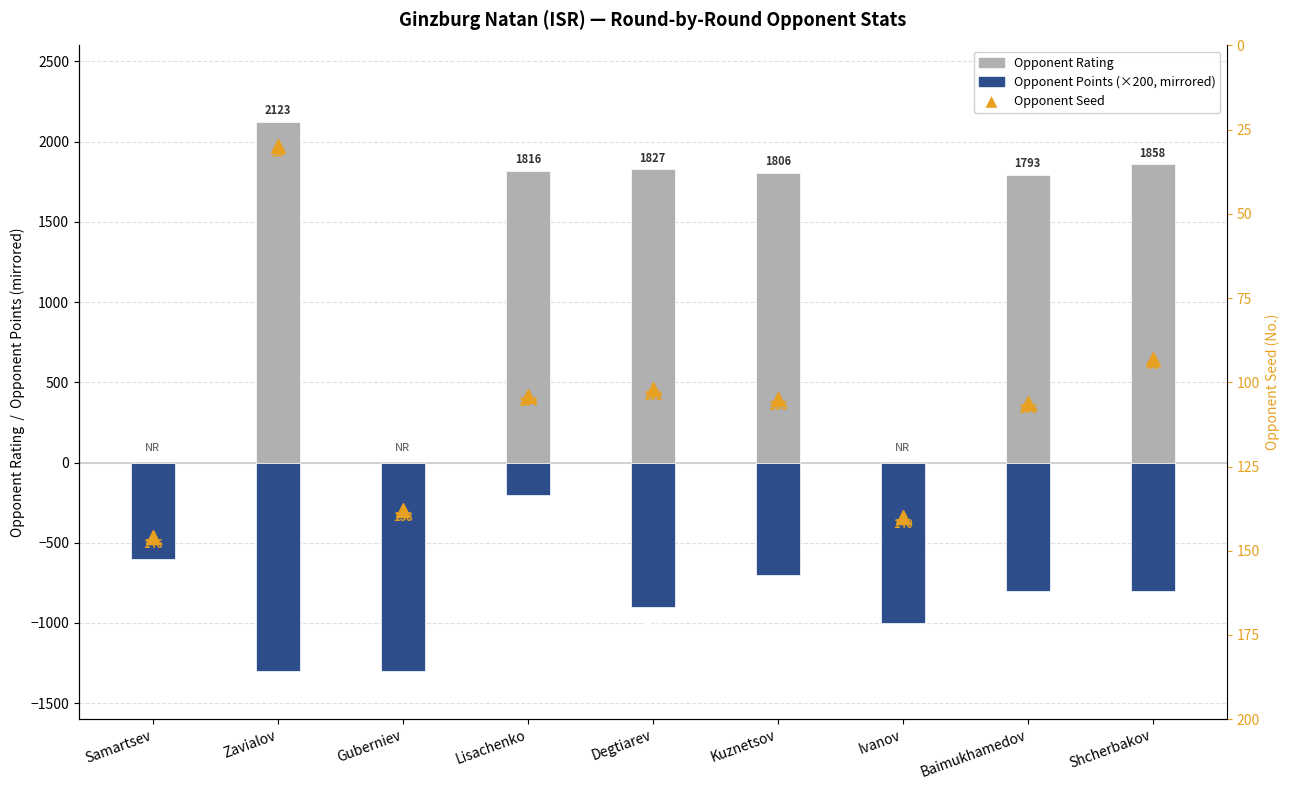

How many groups of bars are there?

9